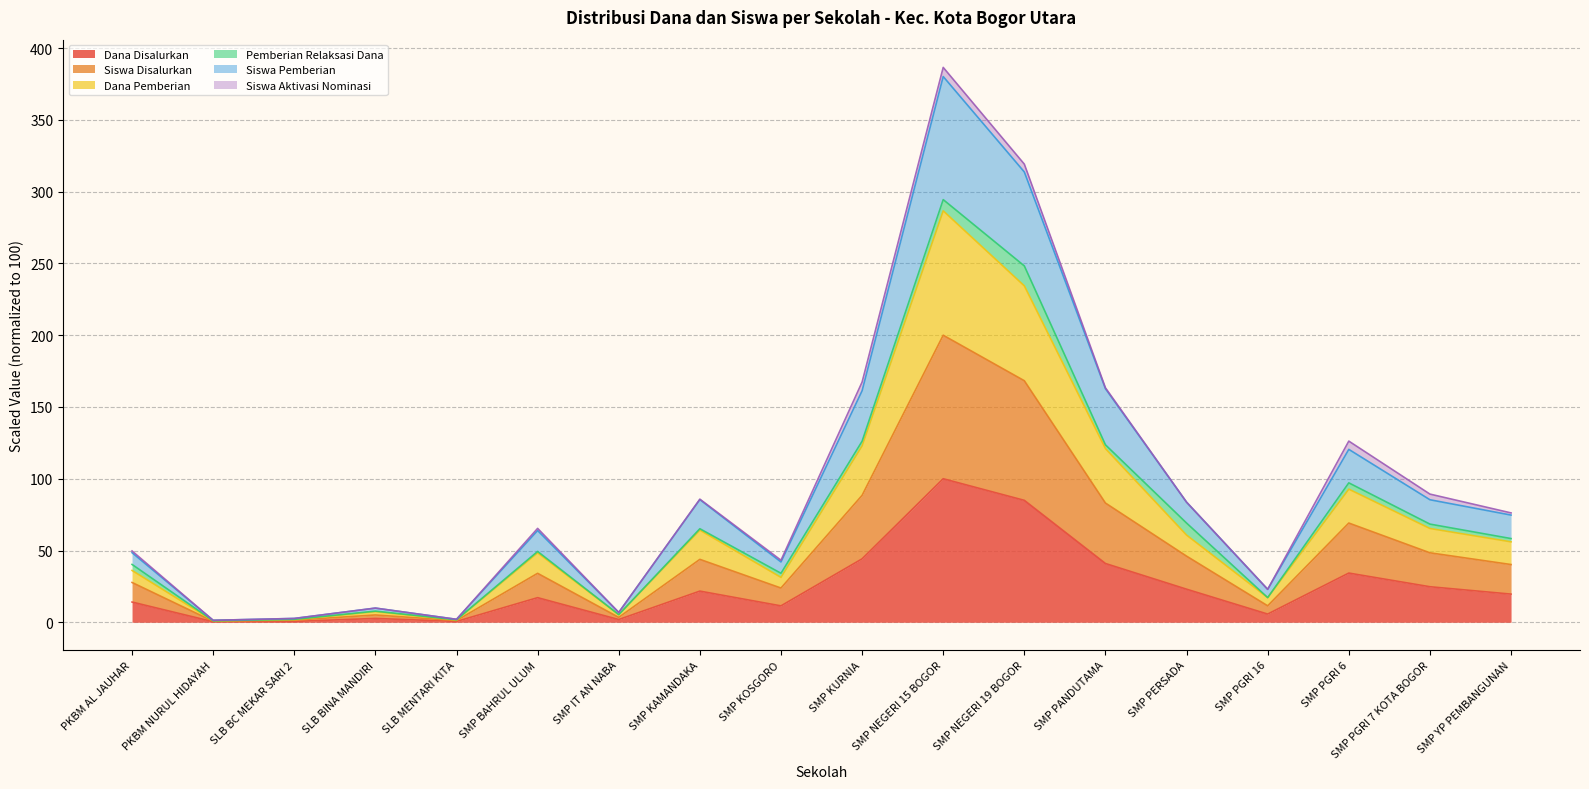

Does the chart display data point markers on the line(s)?

No